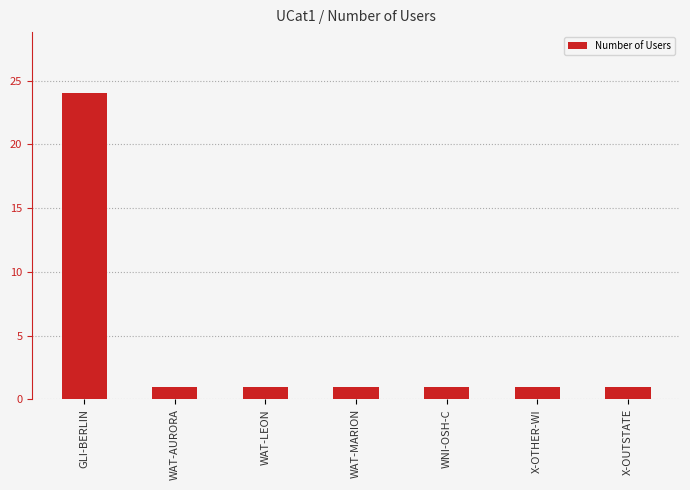

What is the label of the 4th bar from the right?

WAT-MARION